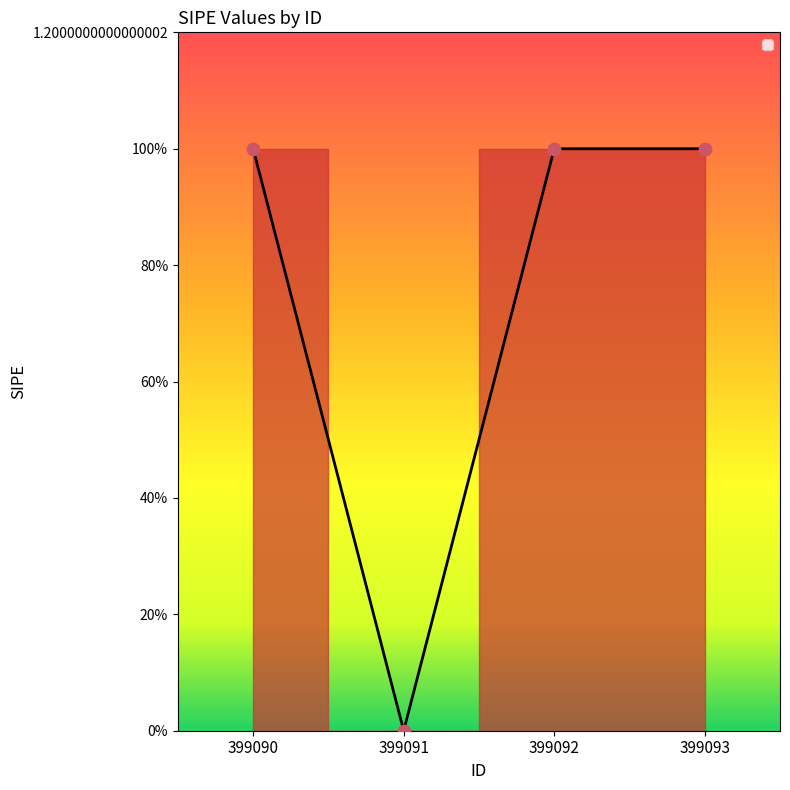

Which has a higher value, 399090 or 399092?

399090